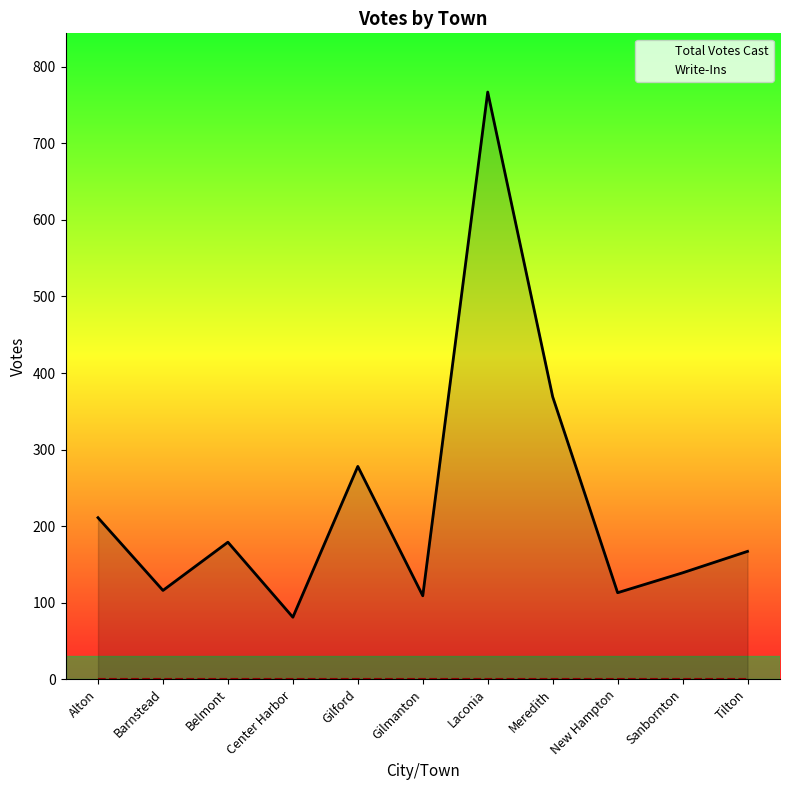

In Total Votes Cast, how many points are higher than both neighbors (excluding endpoints)?

3